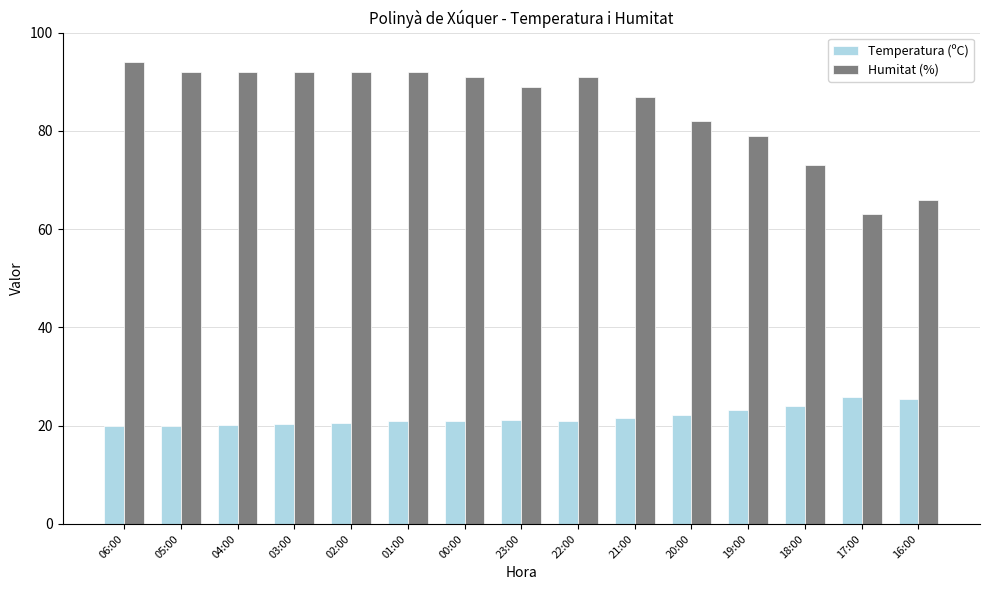

Rank the series by their maximum value, from highest to lowest.

Humitat (%), Temperatura (ºC)